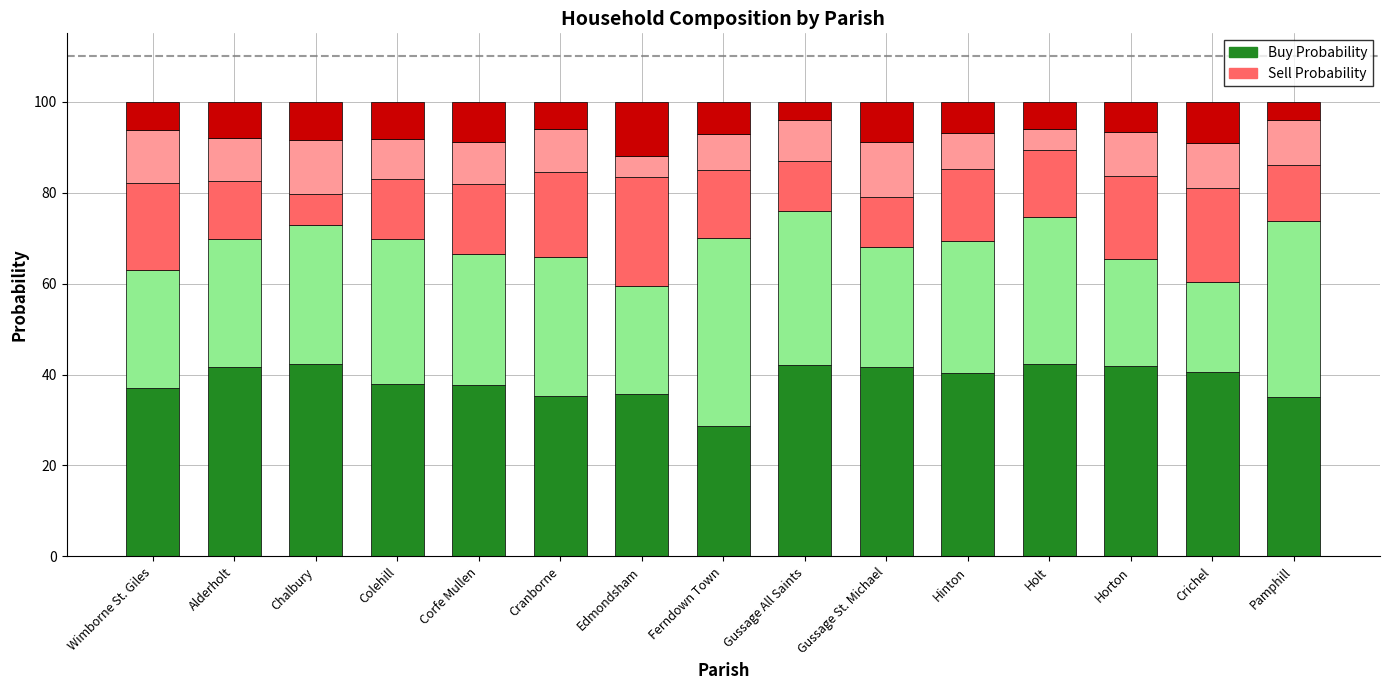

What is the total value across all series at Chalbury?

100.0